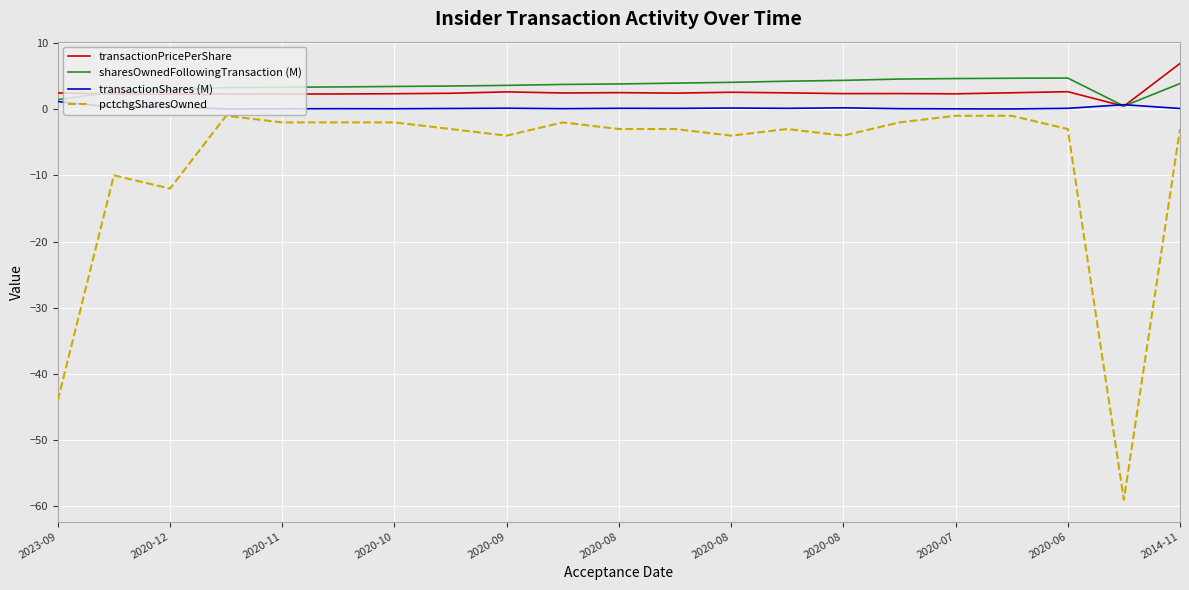

What is the average value of the transactionPricePerShare series?

2.5